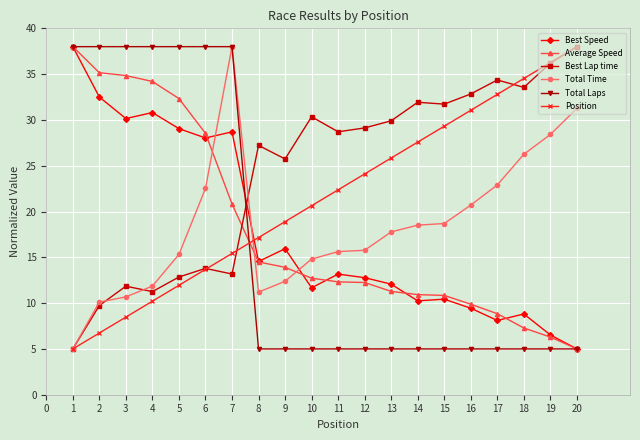

The Total Time series shows 51.9 at 20. True or false?

False